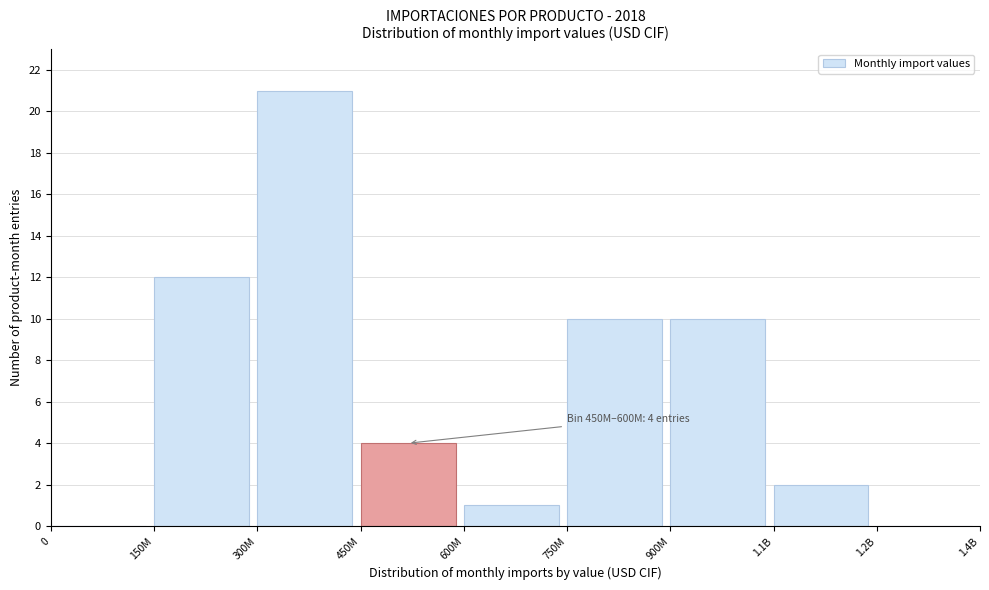

Reading left to right, what are all the values shown in this chart?

0=0	150M=12	300M=21	450M=4	600M=1	750M=10	900M=10	1.1B=2	1.2B=0